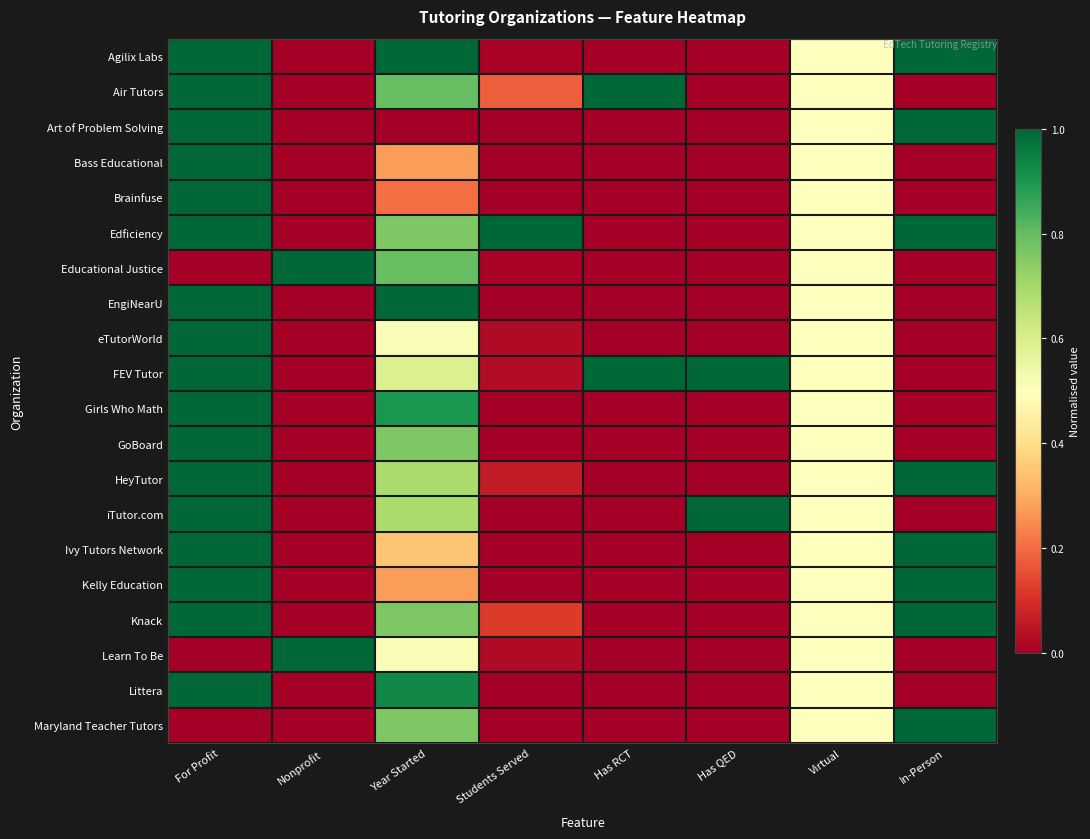

List the series in order of their peak value, lowest first.

Agilix Labs, Air Tutors, Art of Problem Solving, Bass Educational, Brainfuse, Edficiency, Educational Justice, EngiNearU, eTutorWorld, FEV Tutor, Girls Who Math, GoBoard, HeyTutor, iTutor.com, Ivy Tutors Network, Kelly Education, Knack, Learn To Be, Littera, Maryland Teacher Tutors